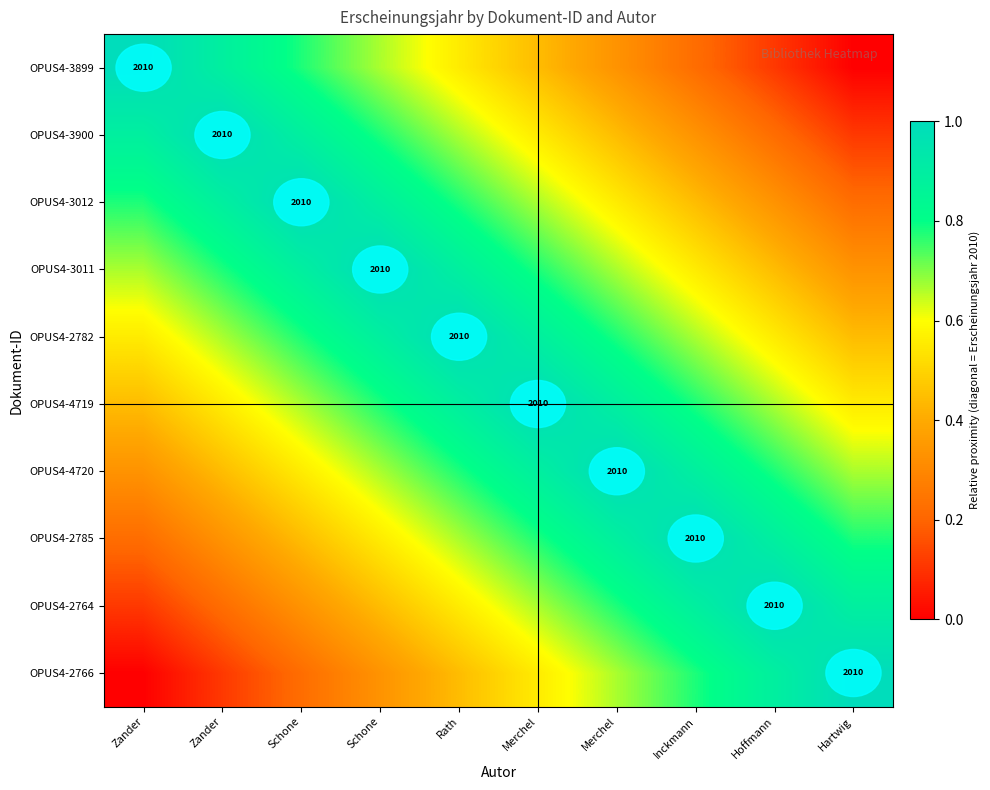

What is the approximate value of OPUS4-2785 at Rath?

0.7